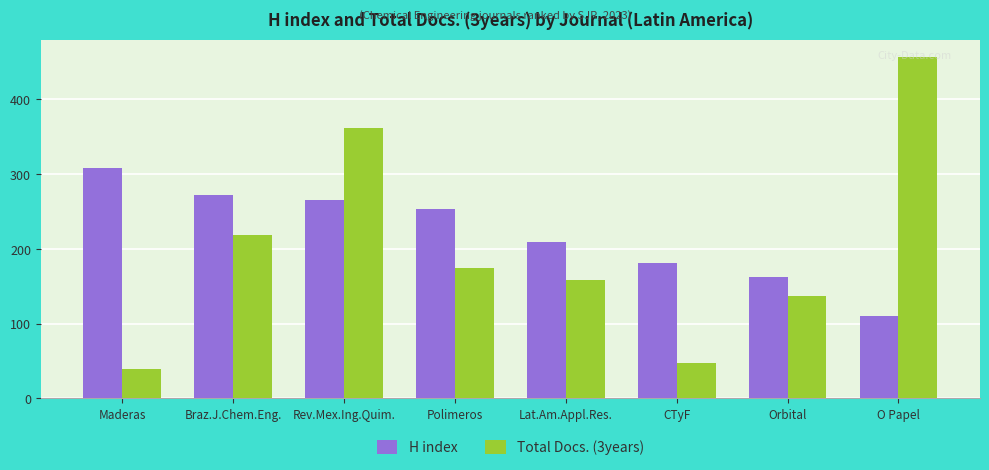

What is the sum of the Total Docs. (3years) values at Polimeros and Lat.Am.Appl.Res.?

333